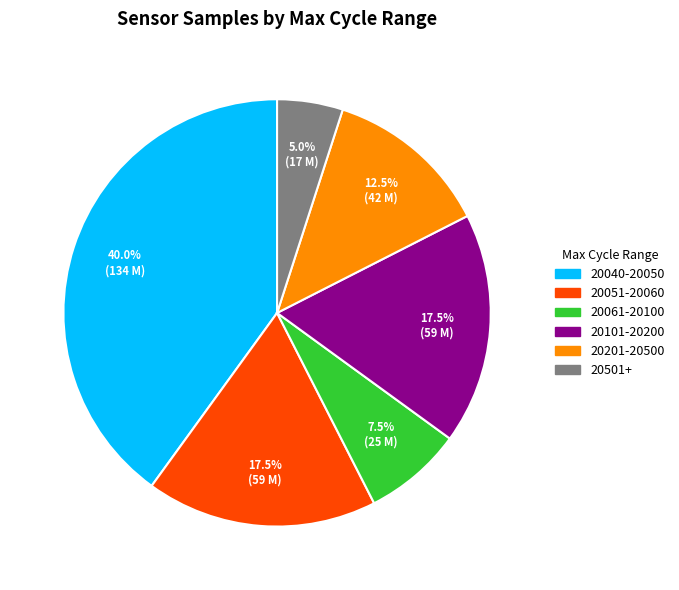

Does any single category account for the majority?

No